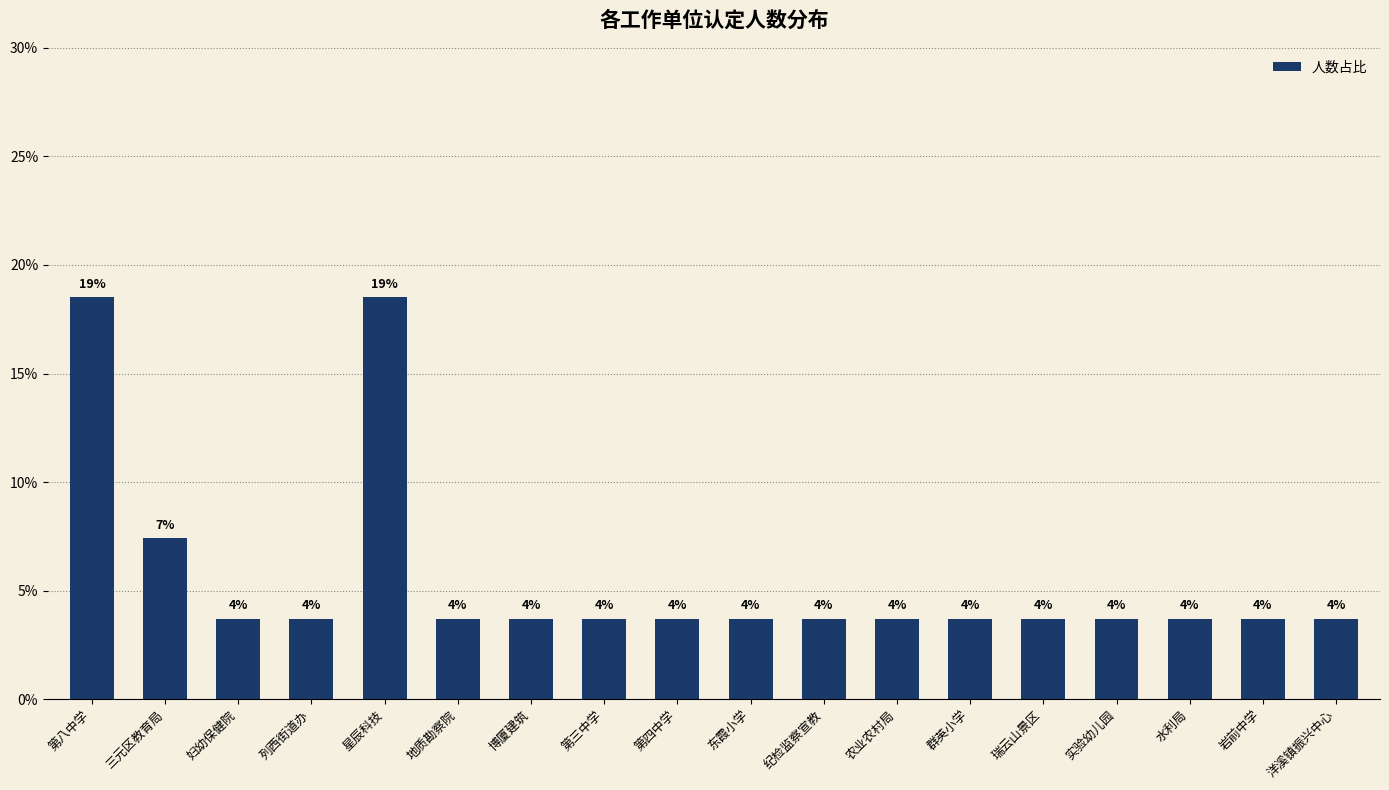

Which label corresponds to the smallest value in the chart?

妇幼保健院